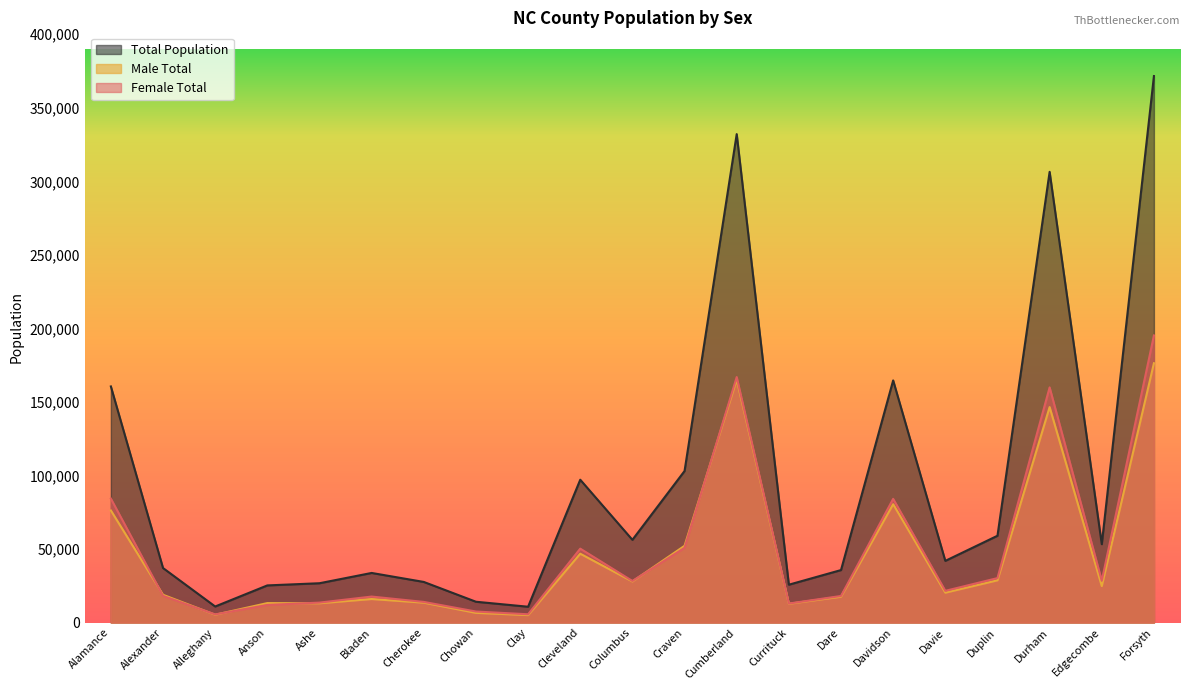

Where is the first local minimum for Female Total?

Alleghany